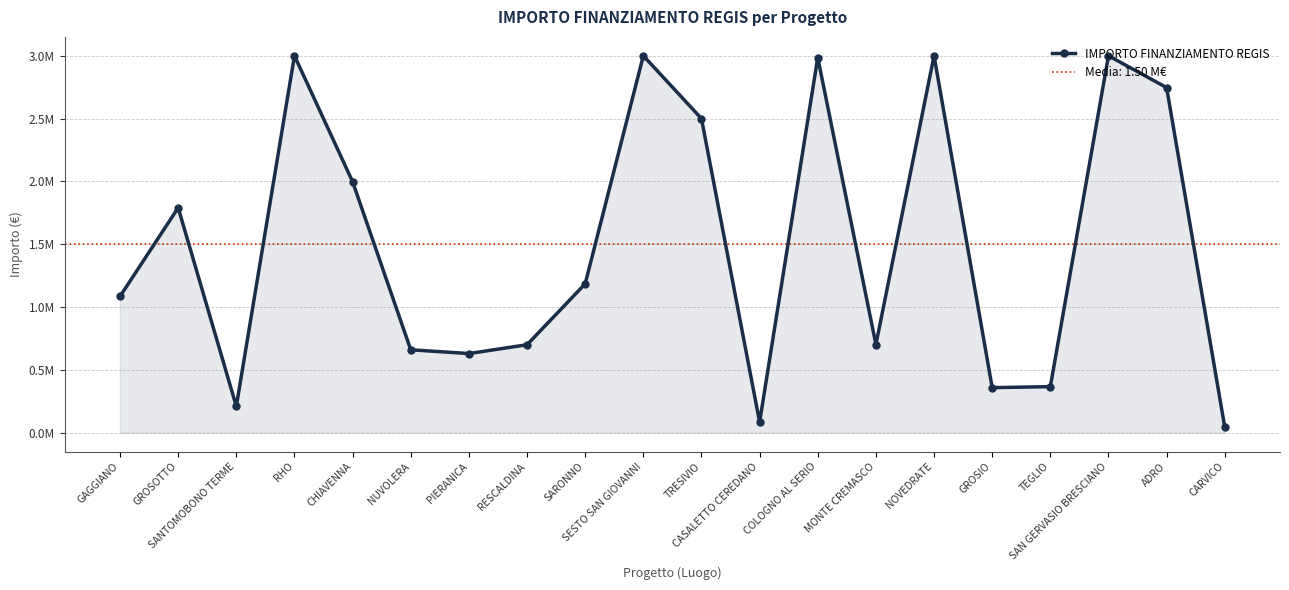

What is the label of the 16th point from the left?

GROSIO